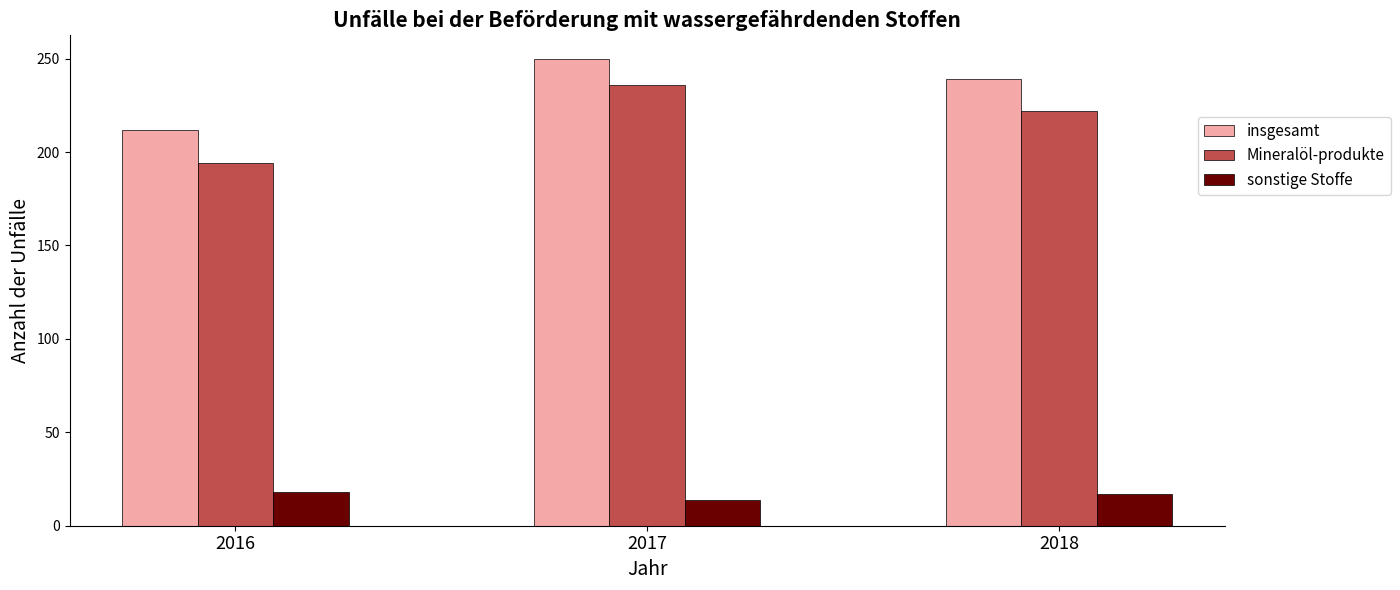

Between 2016 and 2018, which series saw the biggest shift?

Mineralöl-produkte